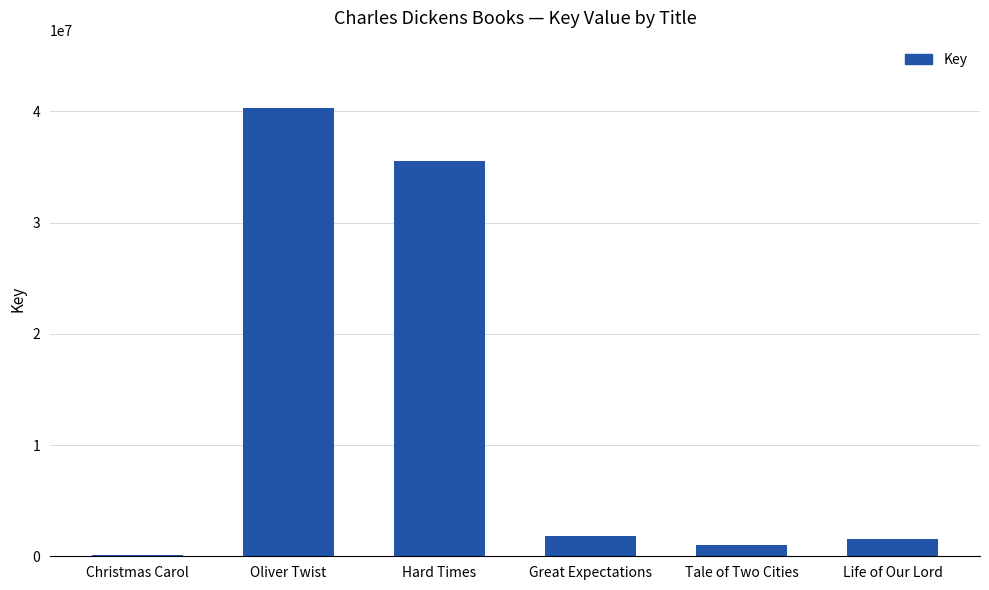

Between Tale of Two Cities and Great Expectations, which is larger?

Great Expectations